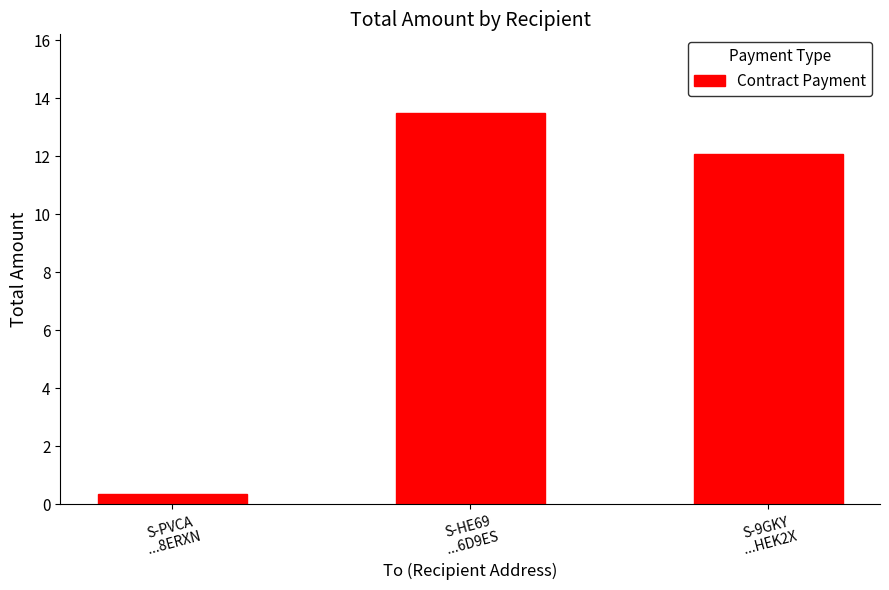

What is the smallest value displayed?

0.3